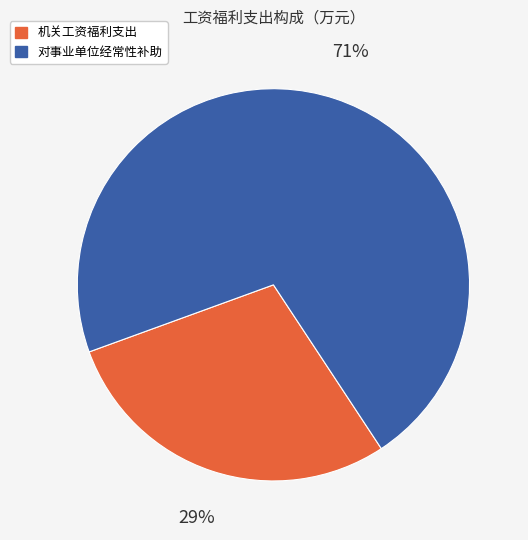

Do 机关工资福利支出 and 对事业单位经常性补助 together represent more than half of the pie?

Yes